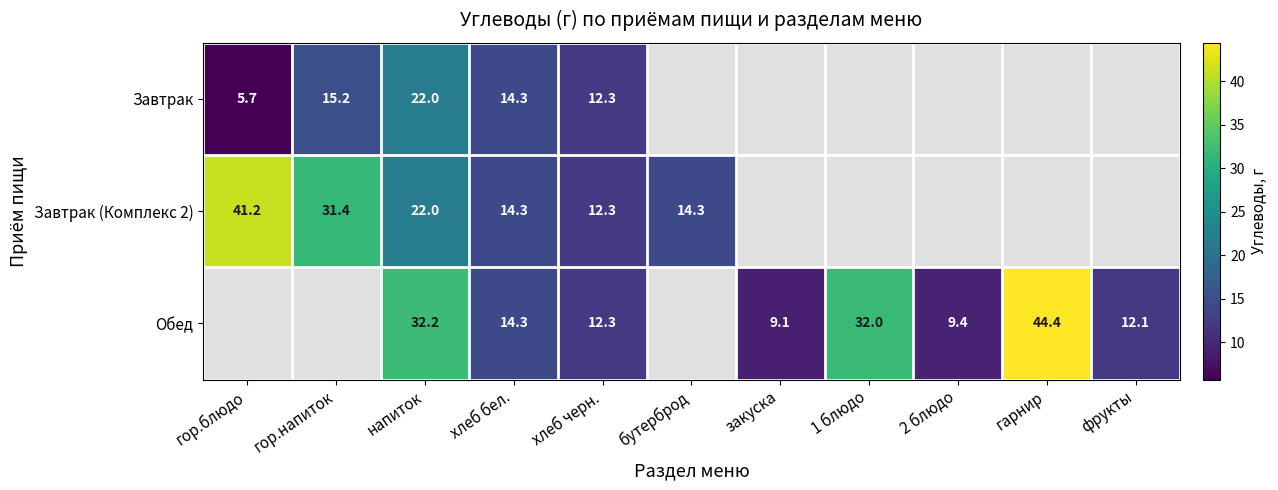

At which category is the sum across all series the highest?

напиток